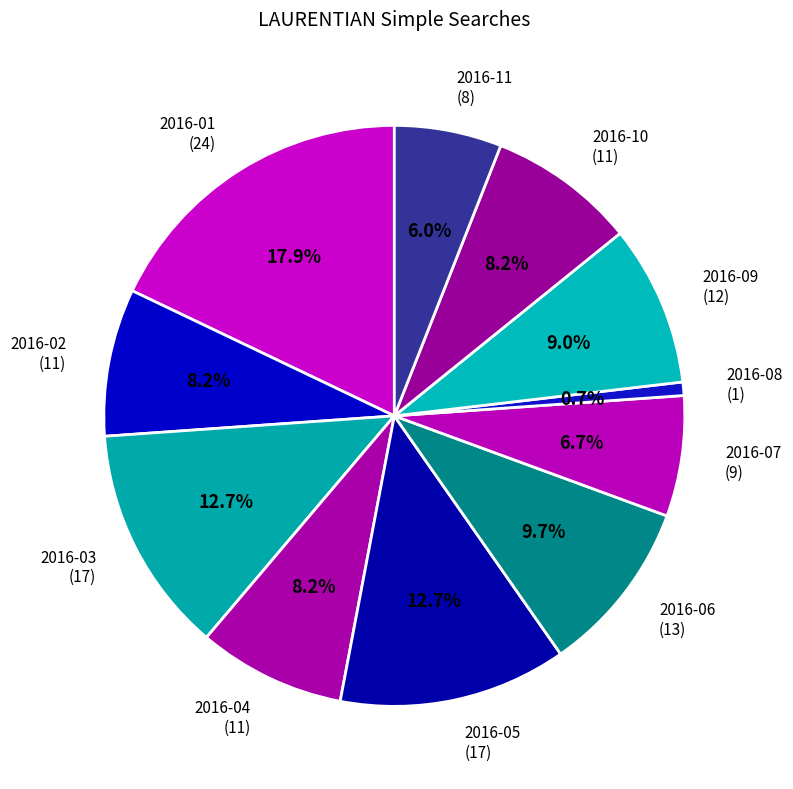

What is the ratio of the value at 2016-05 (17) to the value at 2016-09 (12)?

1.4